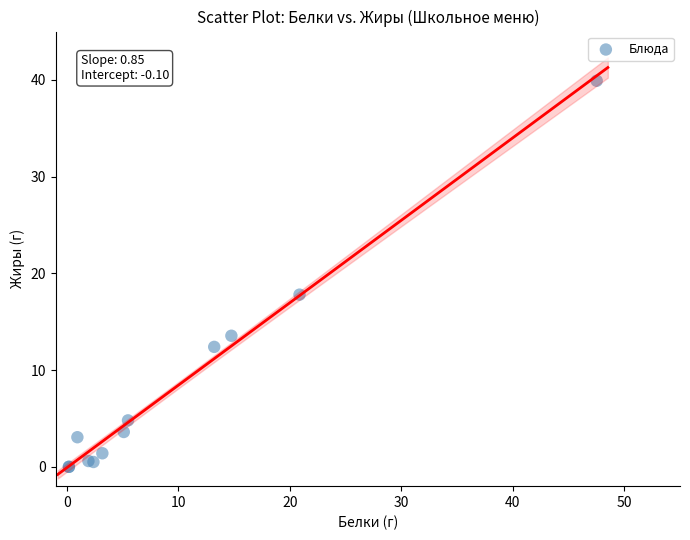

What Y value in the scatter plot is closest to 19?

17.8